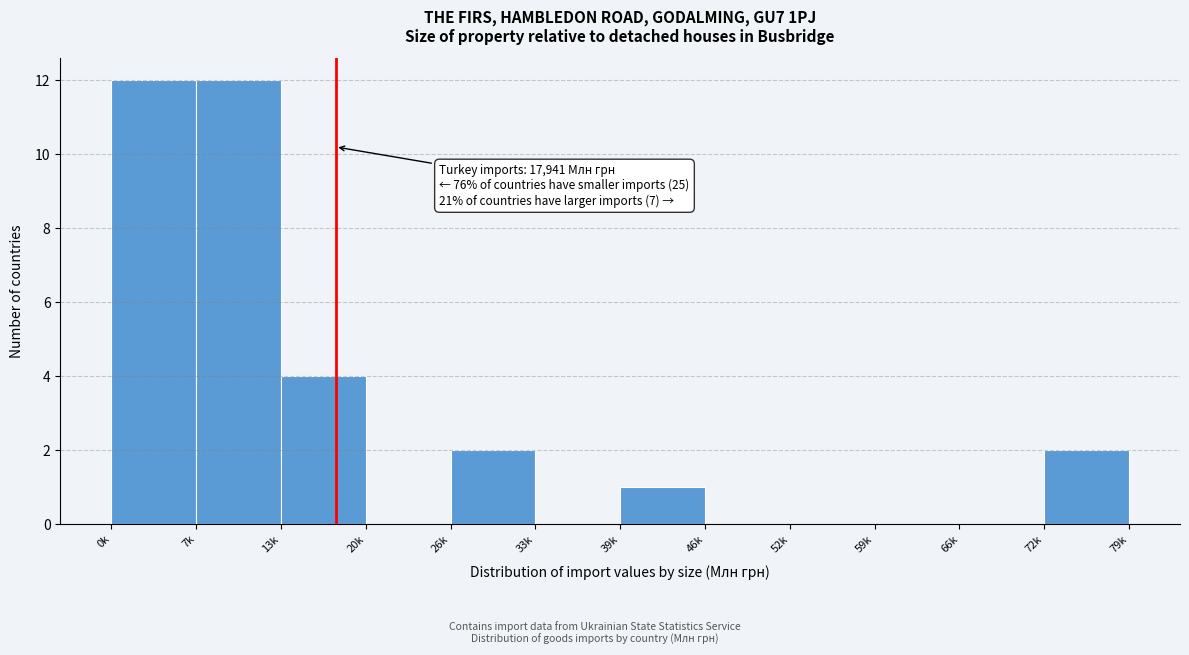

Reading left to right, list all the values displayed in this chart.

0k=12	7k=12	13k=4	20k=0	26k=2	33k=0	39k=1	46k=0	52k=0	59k=0	66k=0	79k=2